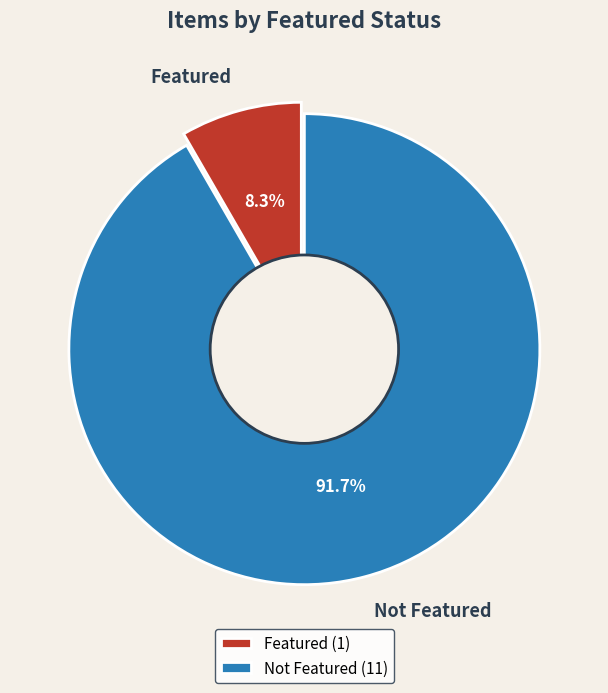

The 6231 slice represents 7% of the pie. True or false?

False